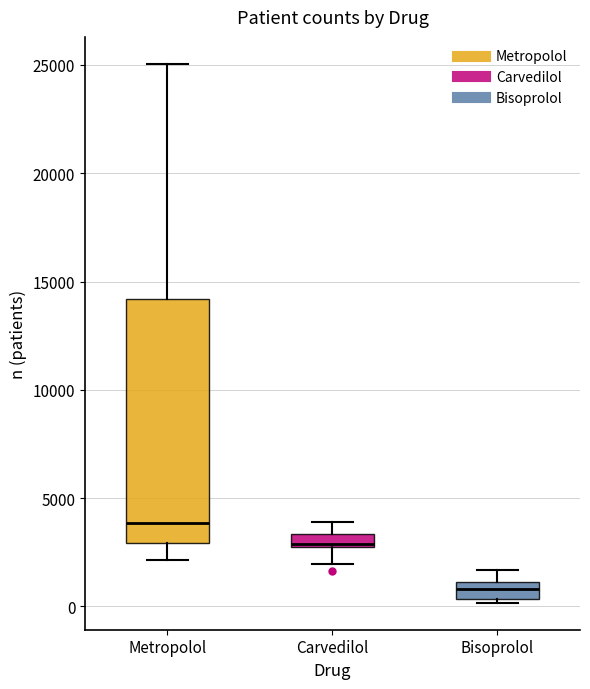

Where is the upper edge of the box for Metropolol on the y-axis? The values are not printed on the chart, so give them approximately, as read against the axis.

14000